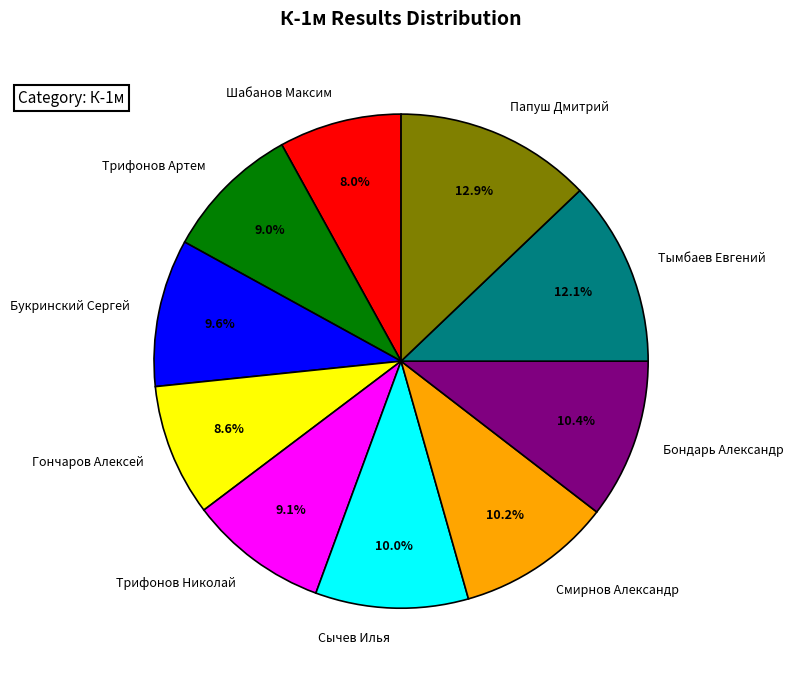

To the nearest percent, what is the difference between the largest and smallest slice percentages?

5%